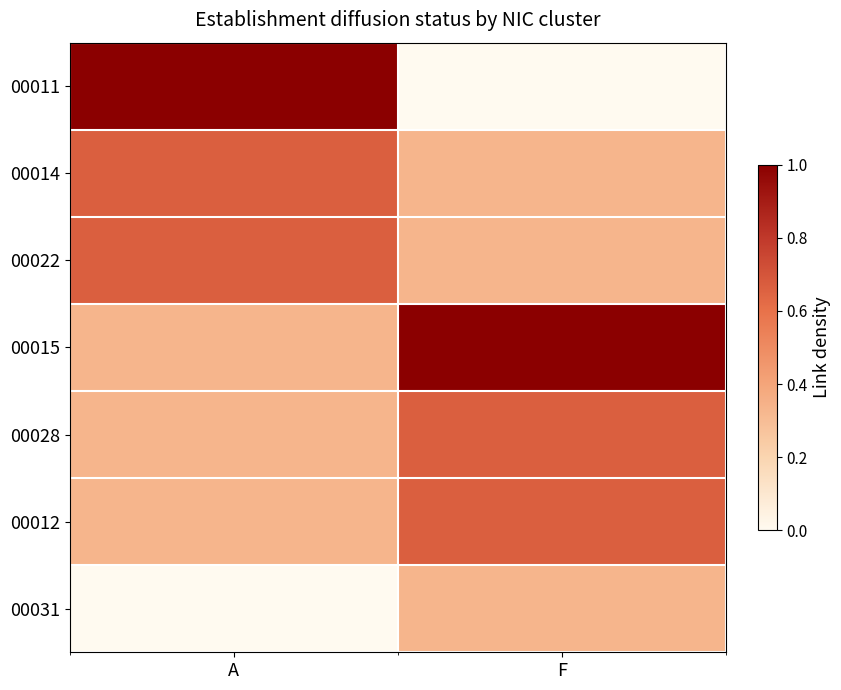

What is the total value across all series at F?

3.3